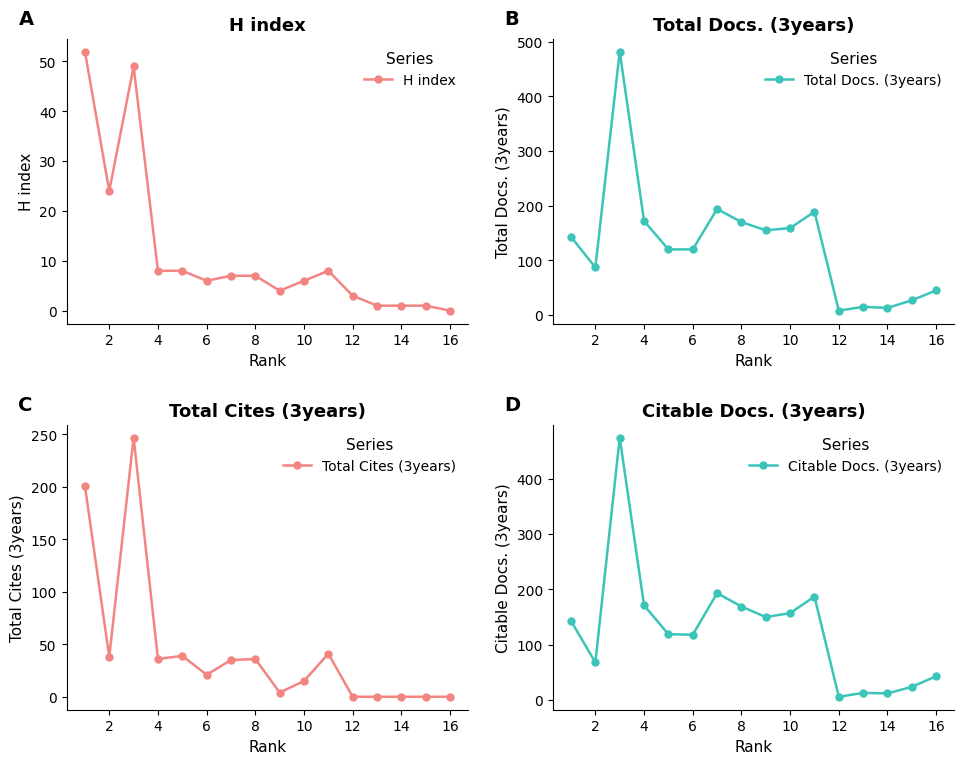

True or false: Total Cites (3years) has more than 0 points higher than both neighbors.

True